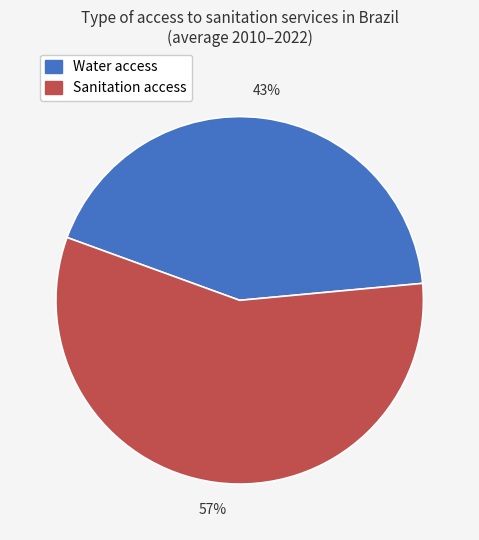

Does any single category account for the majority?

Yes